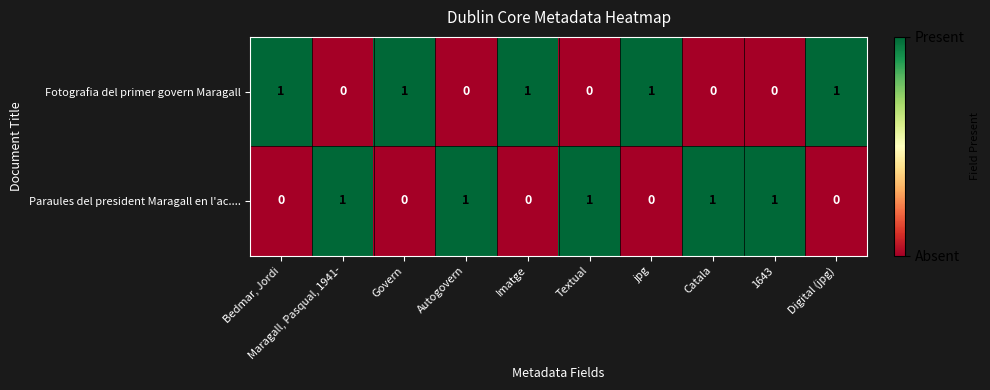

Count the number of data series in this chart.

2